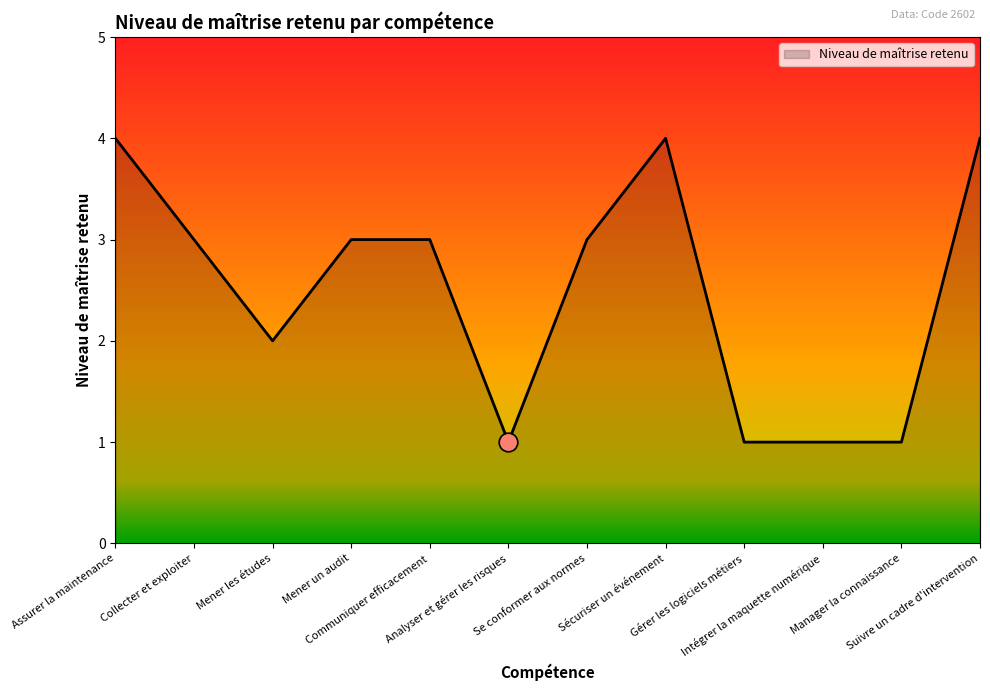

Between Gérer les logiciels métiers and Mener un audit, which is larger?

Mener un audit